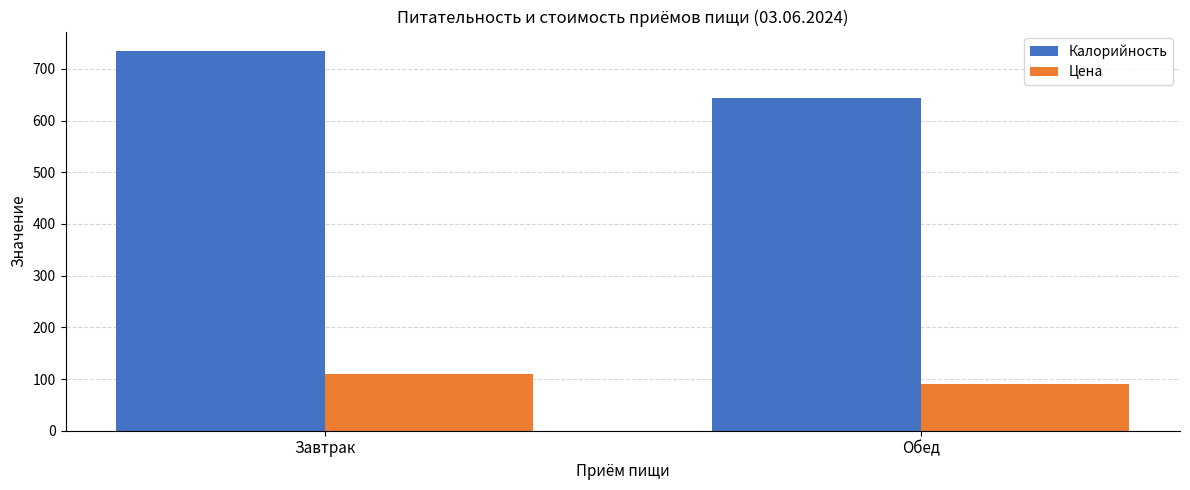

At which label is Калорийность closest to 689?

Обед